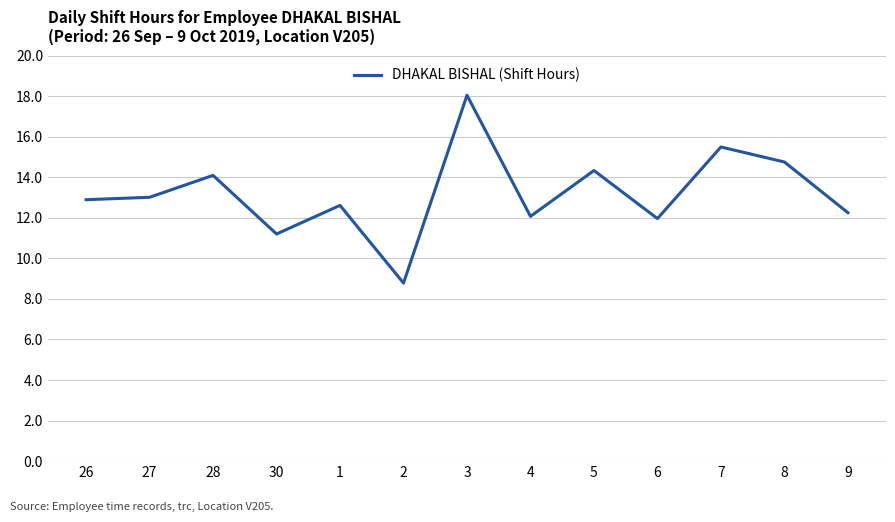

What is the approximate value at 30?

11.2